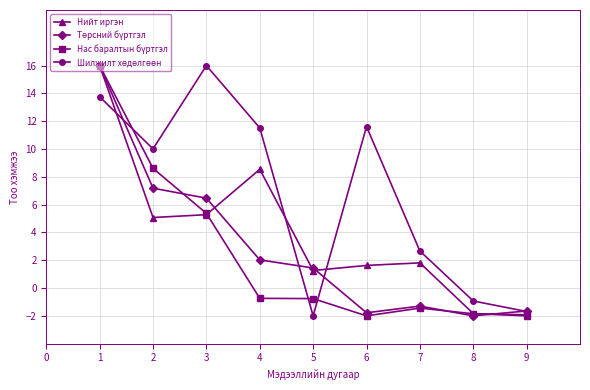

What is the difference between the maximum and second lowest values in the Нийт иргэн series?

17.8